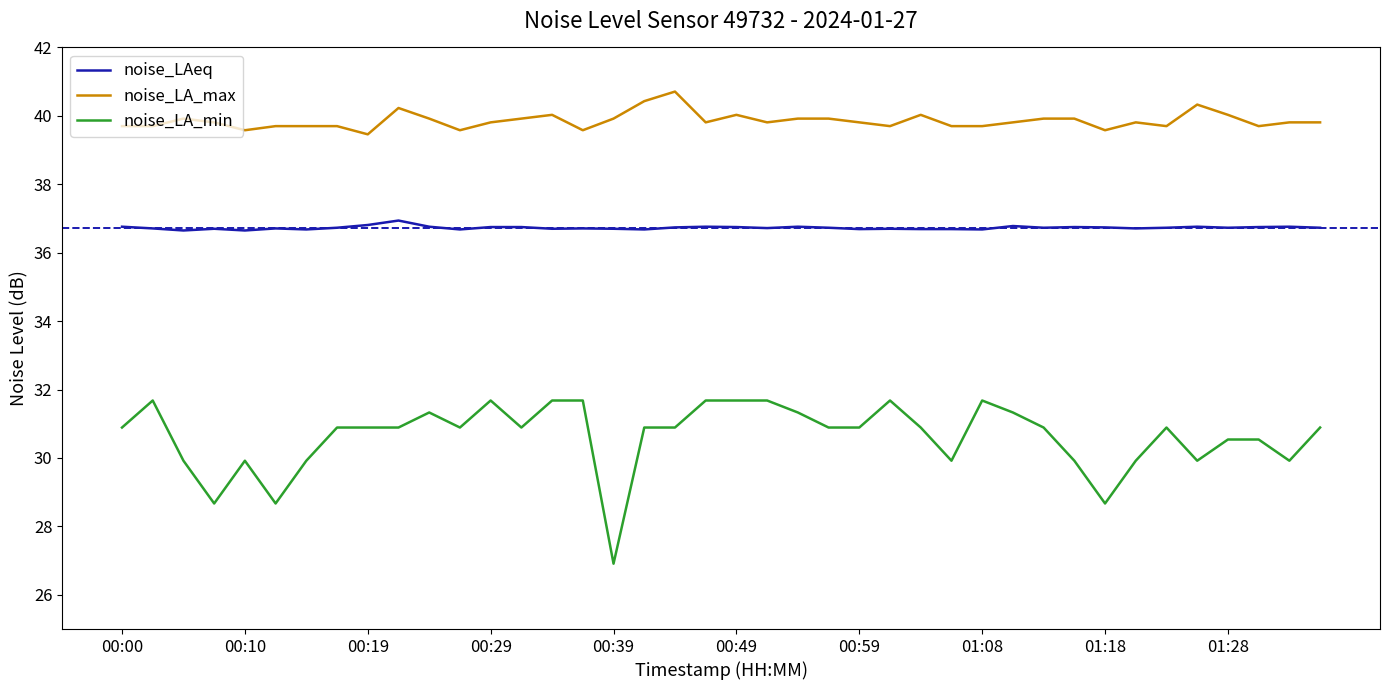

What is the average value of the noise_LA_max series?

39.9